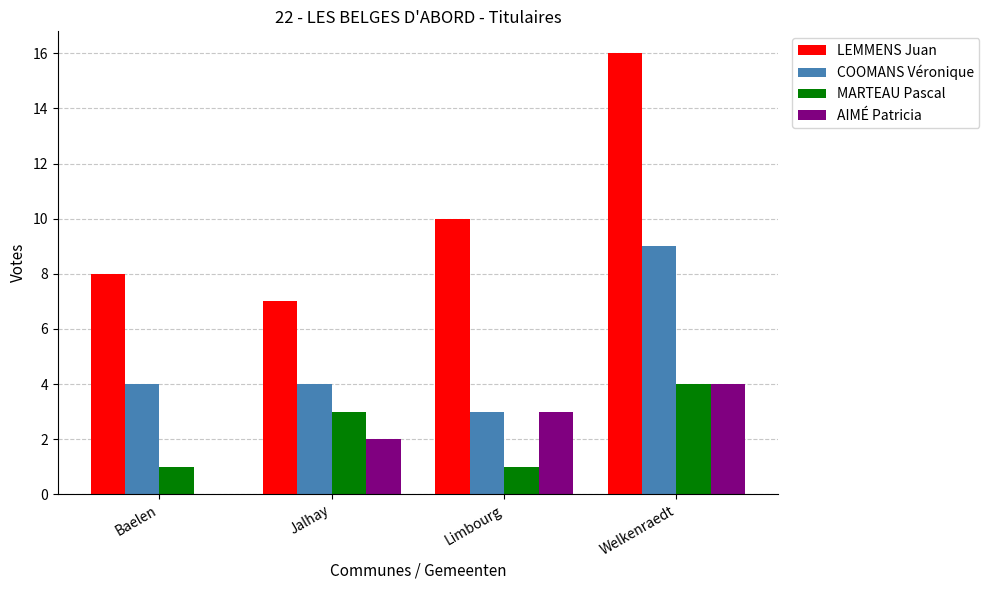

Which category has the highest value across all series?

Welkenraedt